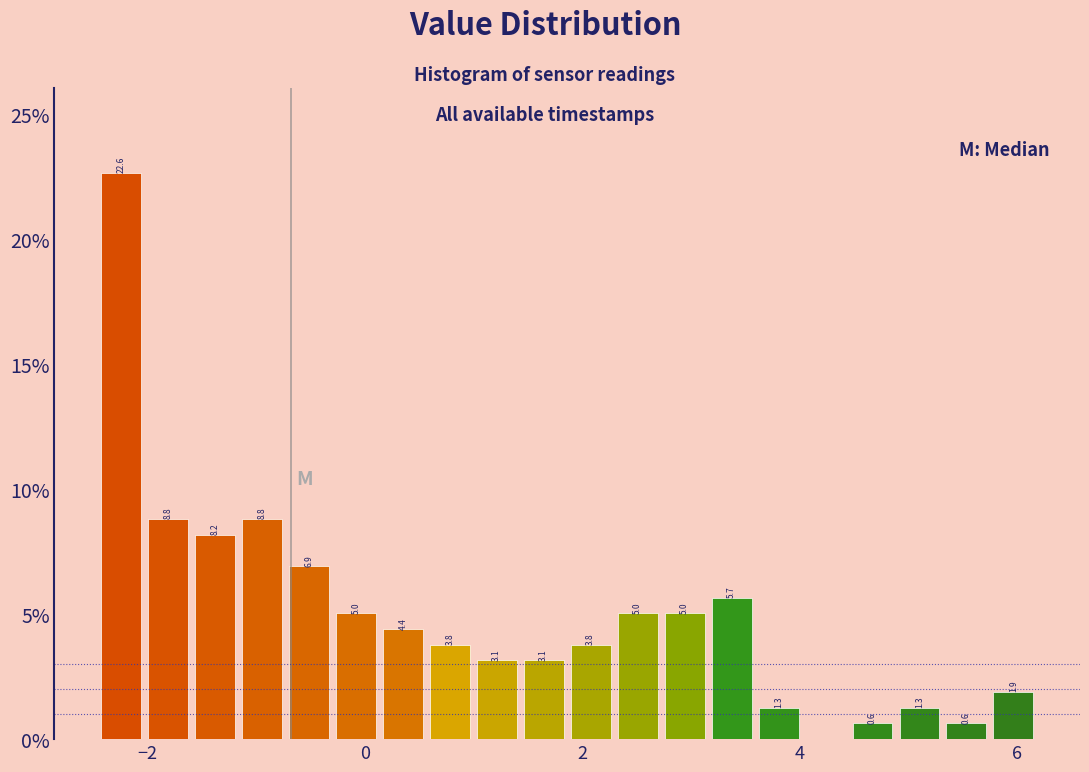

Read against the x-axis, roughly where is the centre of the tallest bar?

-2.2